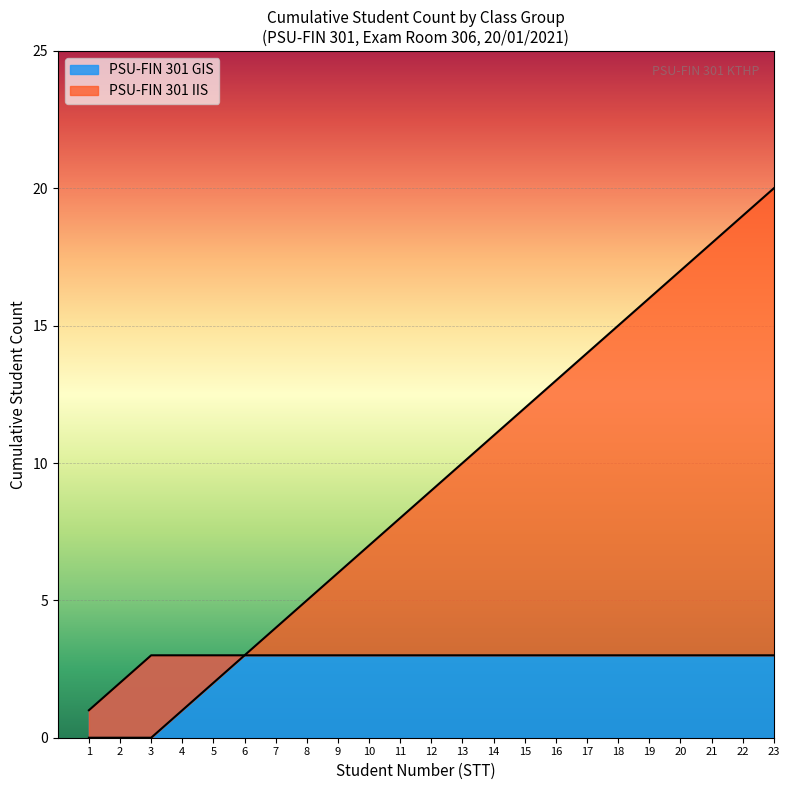

Between 8 and 1, which is larger?

8